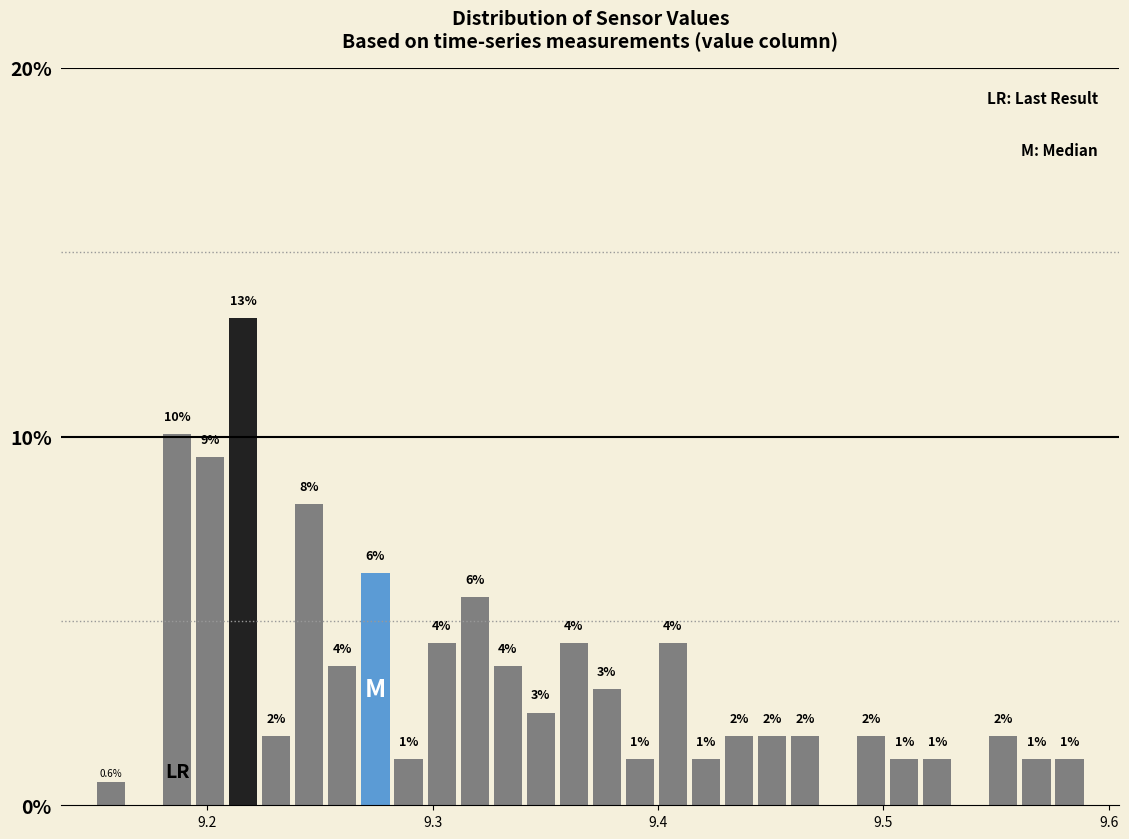

Read against the x-axis, roughly where is the centre of the tallest bar?

9.22